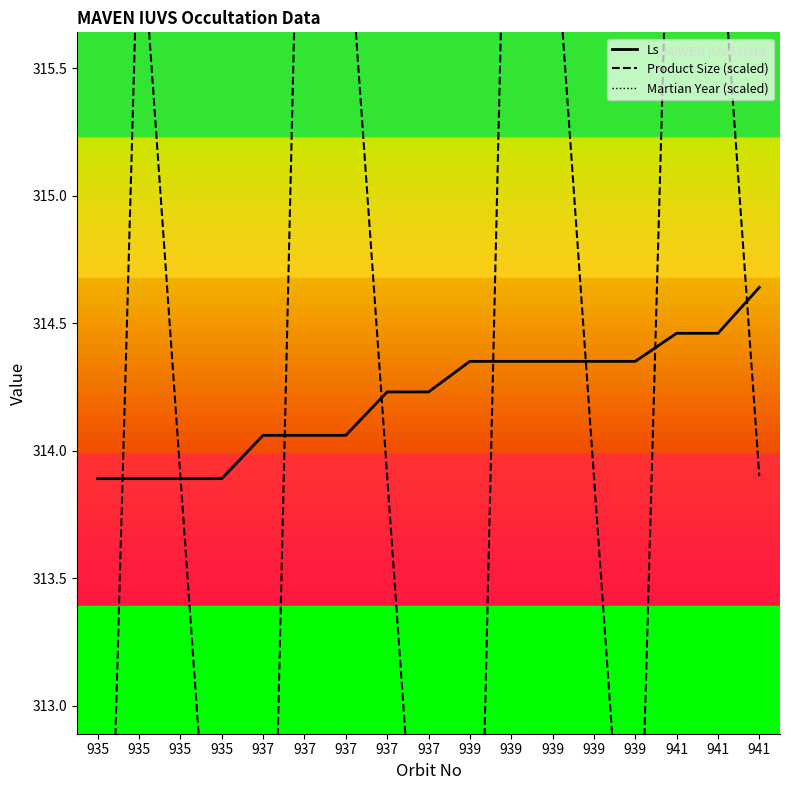

At how many categories does at least one series exceed 364?

17